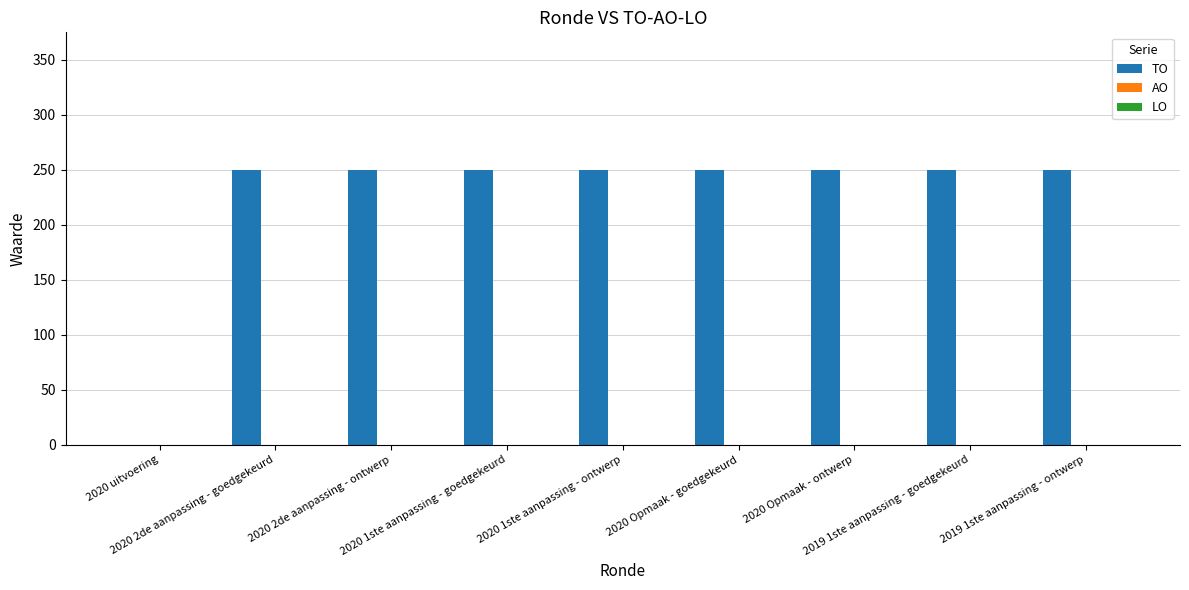

What is the maximum value shown in the chart?

250